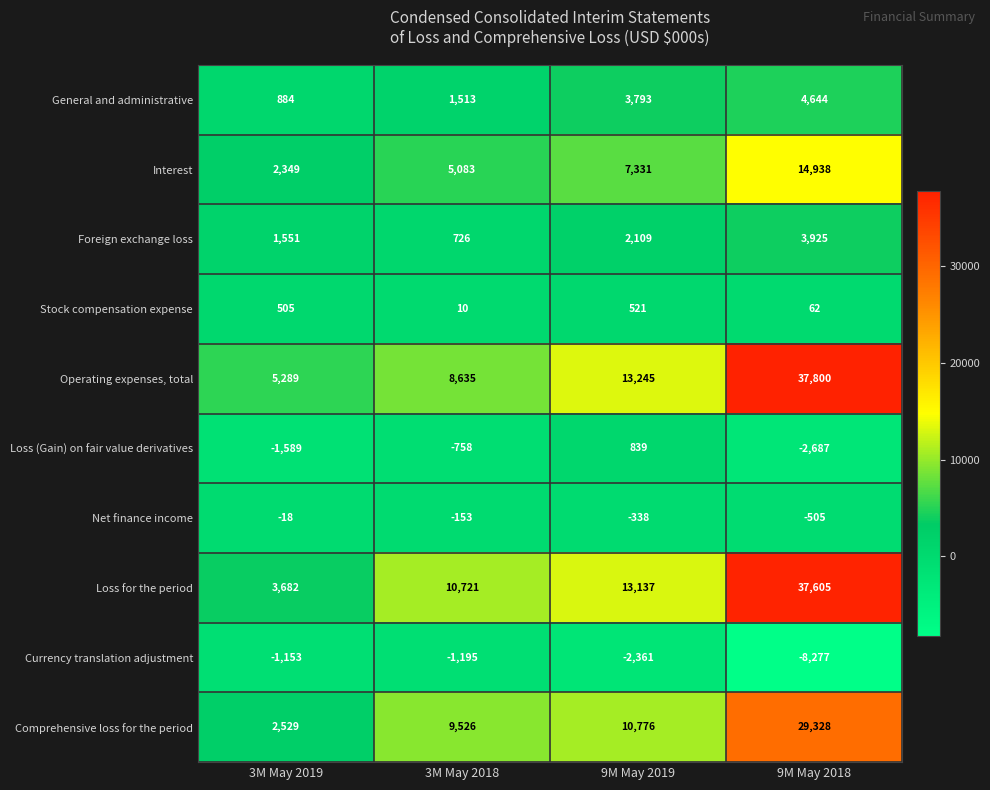

At how many categories does at least one series exceed 31254?

1